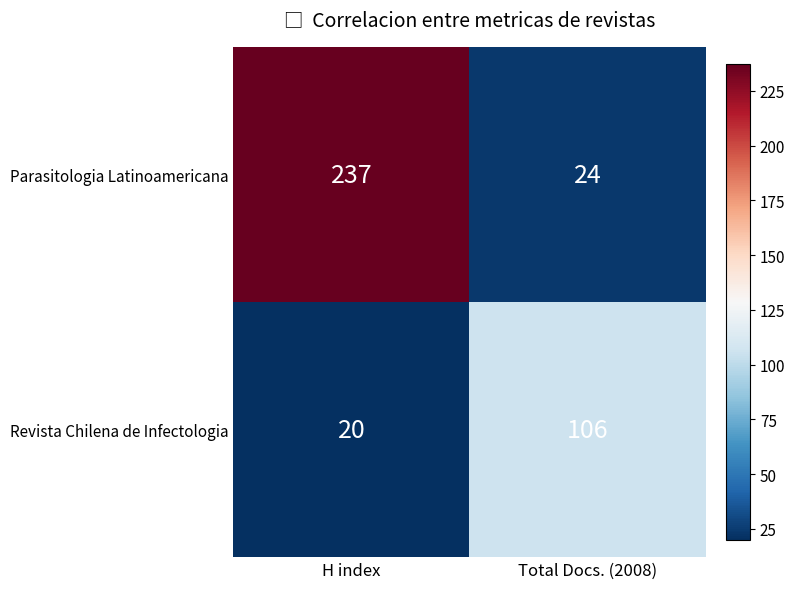

What is the average value of the Revista Chilena de Infectologia series?

63